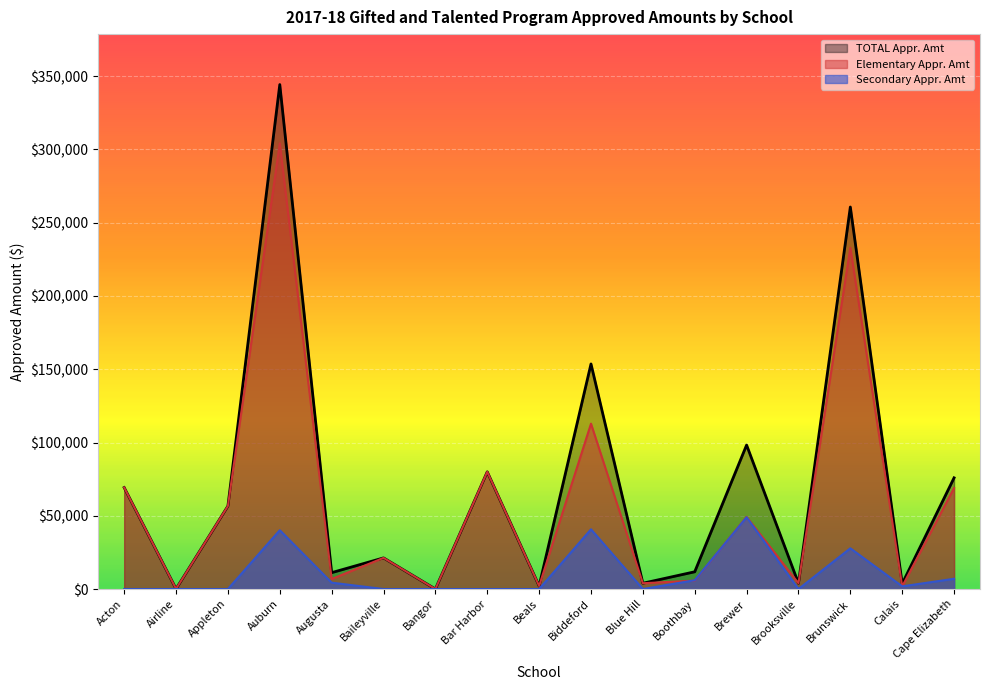

What is the label of the 10th point from the left?

Biddeford